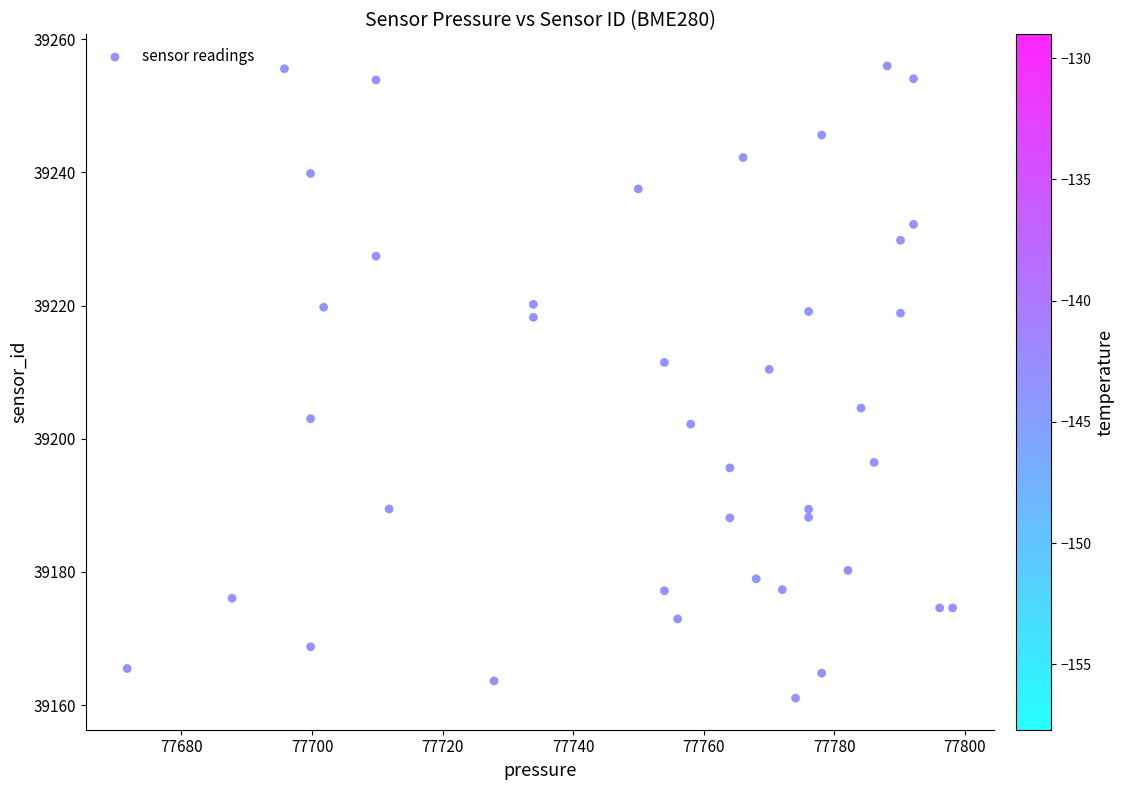

What is the range of X values (max minus min)?

126.4